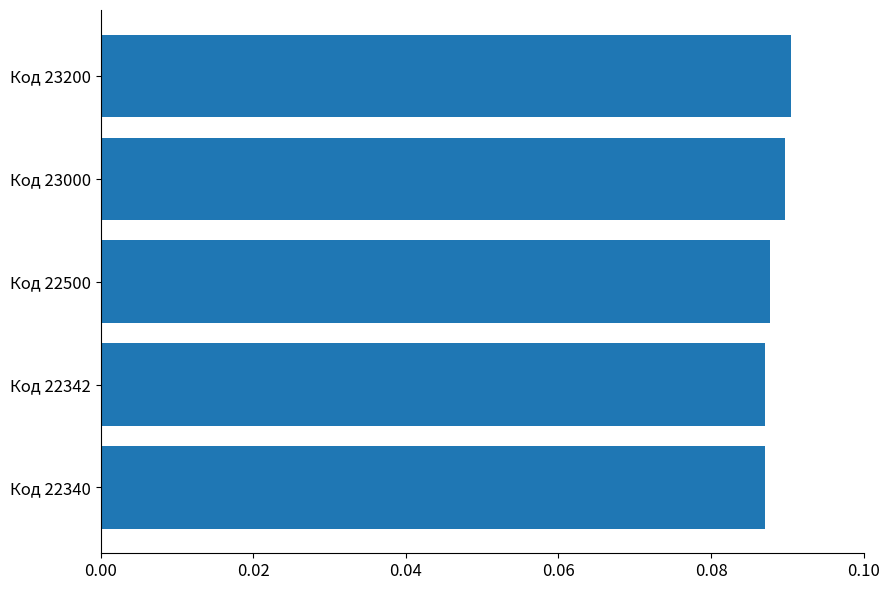

What is the sum of all values?

0.4